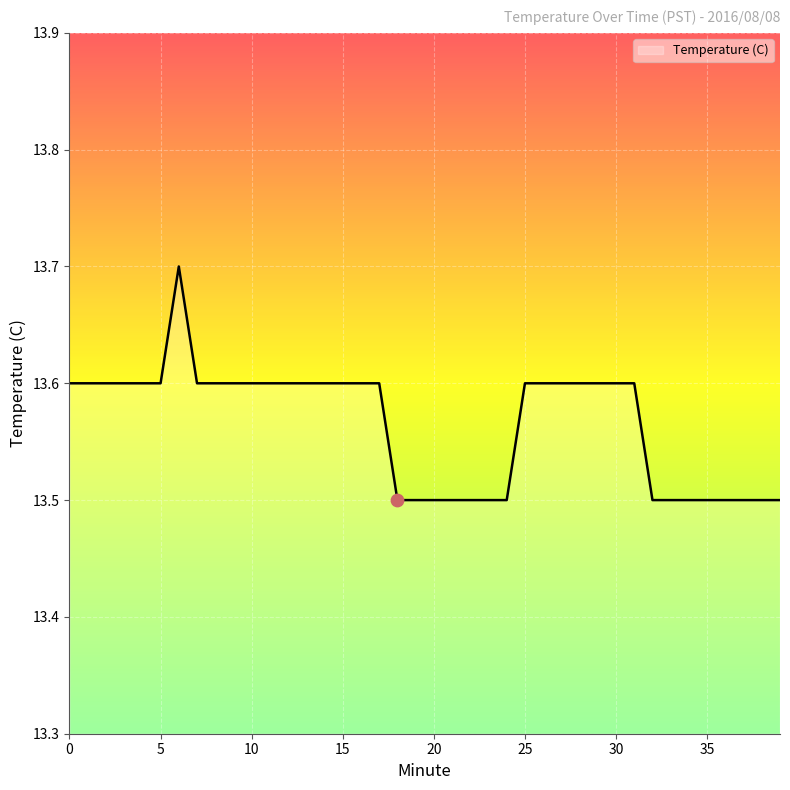

What is the maximum value shown in the chart?

13.7